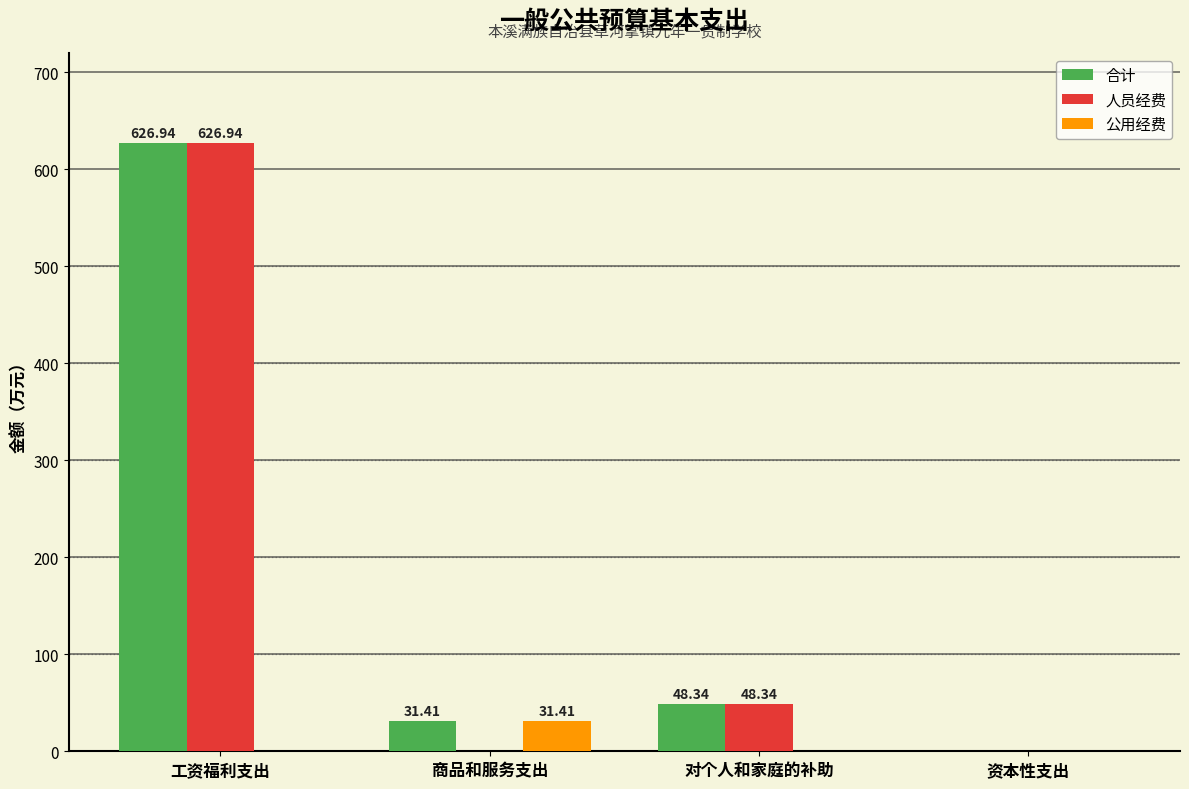

Does the chart contain stacked bars?

No